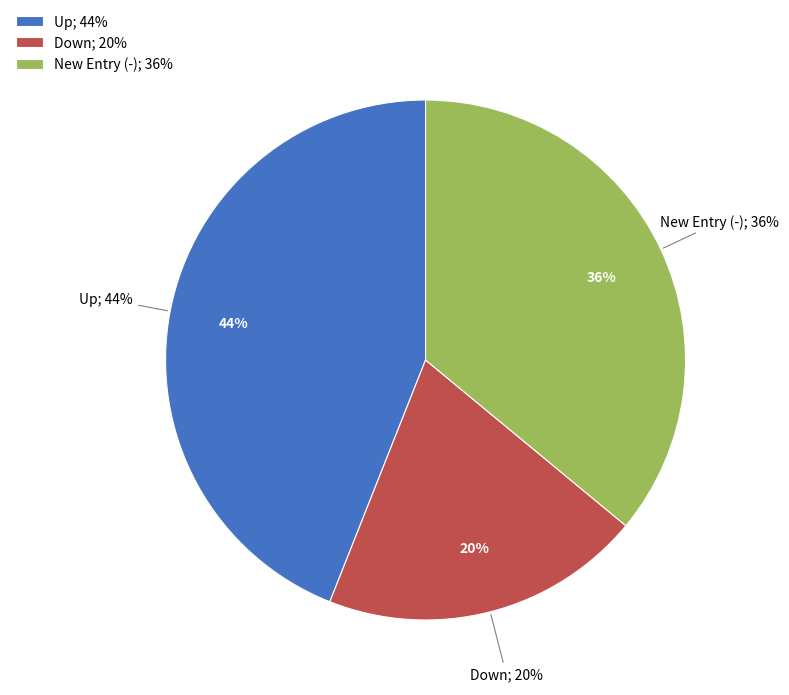

Approximately how many times larger is the value at down compared to up?

0.5